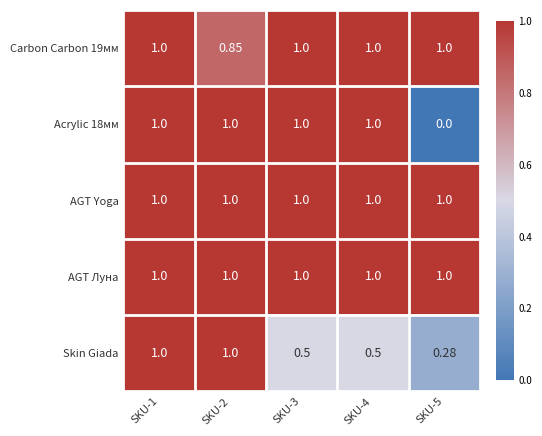

Between SKU-1 and SKU-3, which series saw the biggest shift?

Skin Giada